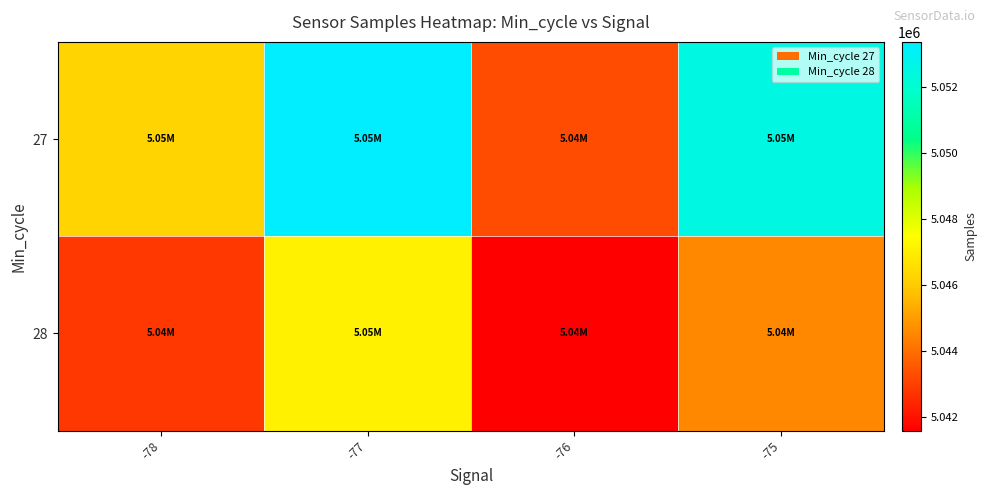

Reading left to right, what are all the values shown in this chart?

27: -78=5046287.0	-77=5053379.5	-76=5043256.6	-75=5052532.0
28: -78=5042791.0	-77=5047072.9	-76=5041591.8	-75=5044582.0